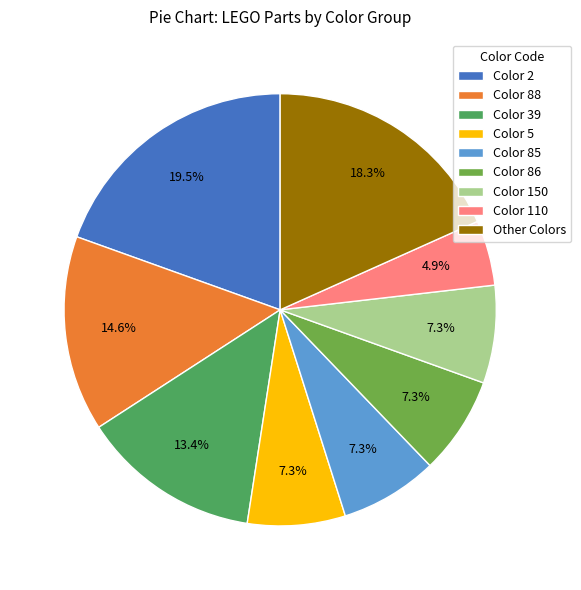

To the nearest percent, what percentage of the pie is Color 85?

7%